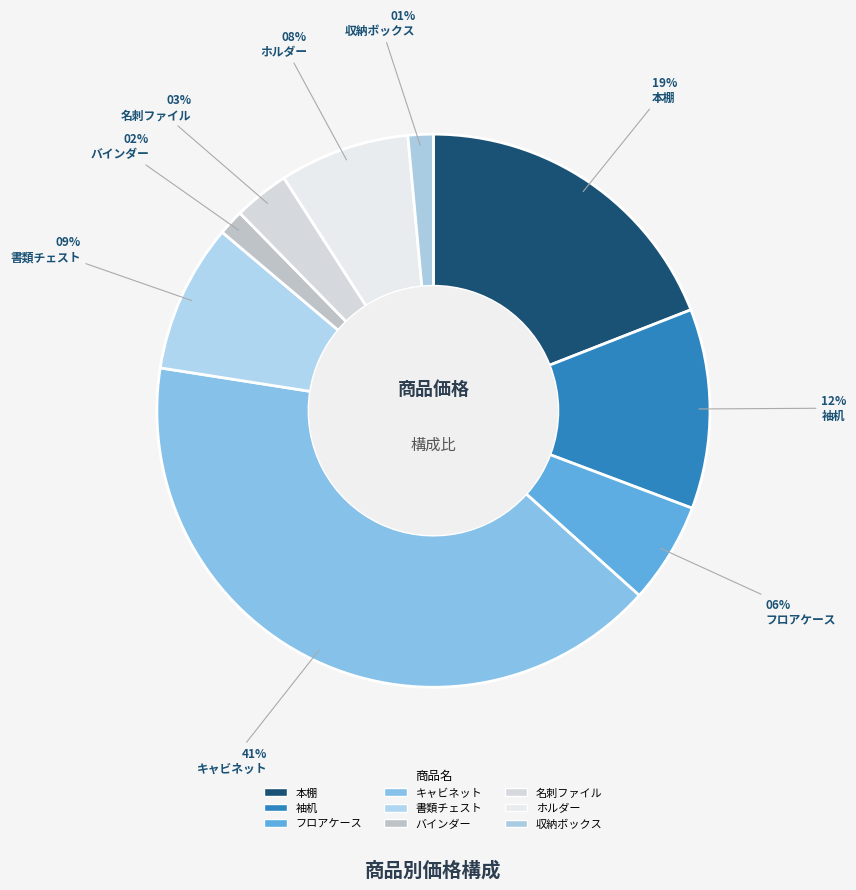

How many segments does this pie chart have?

9